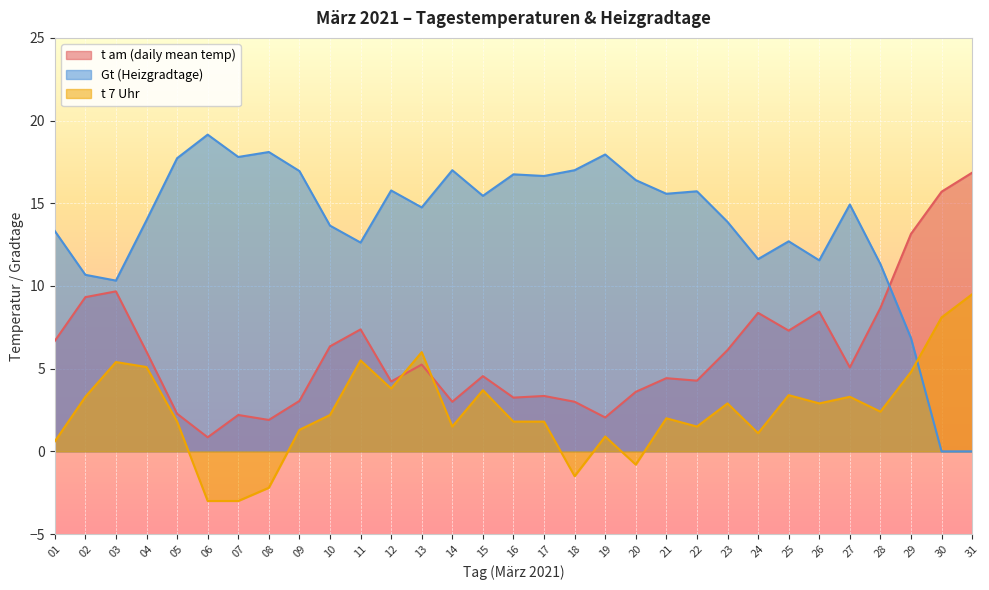

Is the value of t am (daily mean temp) at 03 greater than the value of Gt (Heizgradtage) at 06?

No